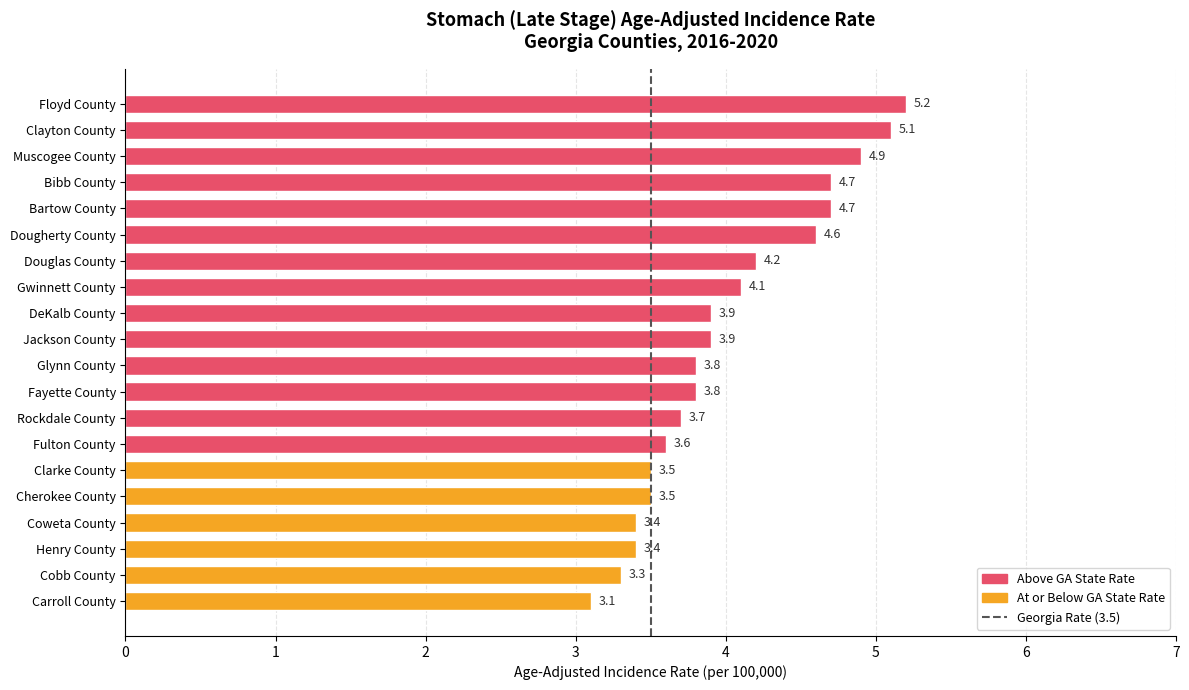

Approximately how many times larger is the value at Floyd County compared to Glynn County?

1.4